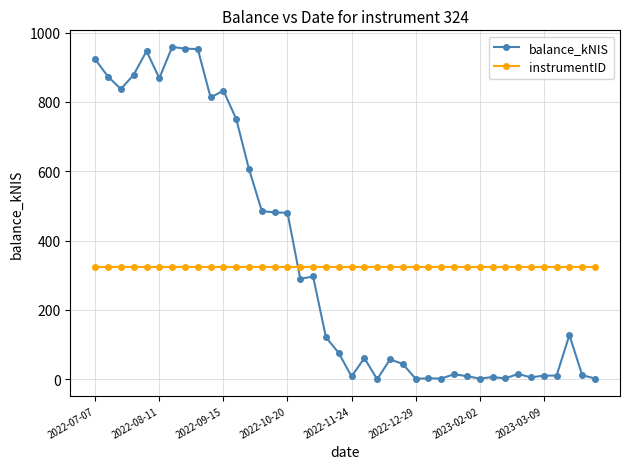

List the series in order of their peak value, highest first.

balance_kNIS, instrumentID